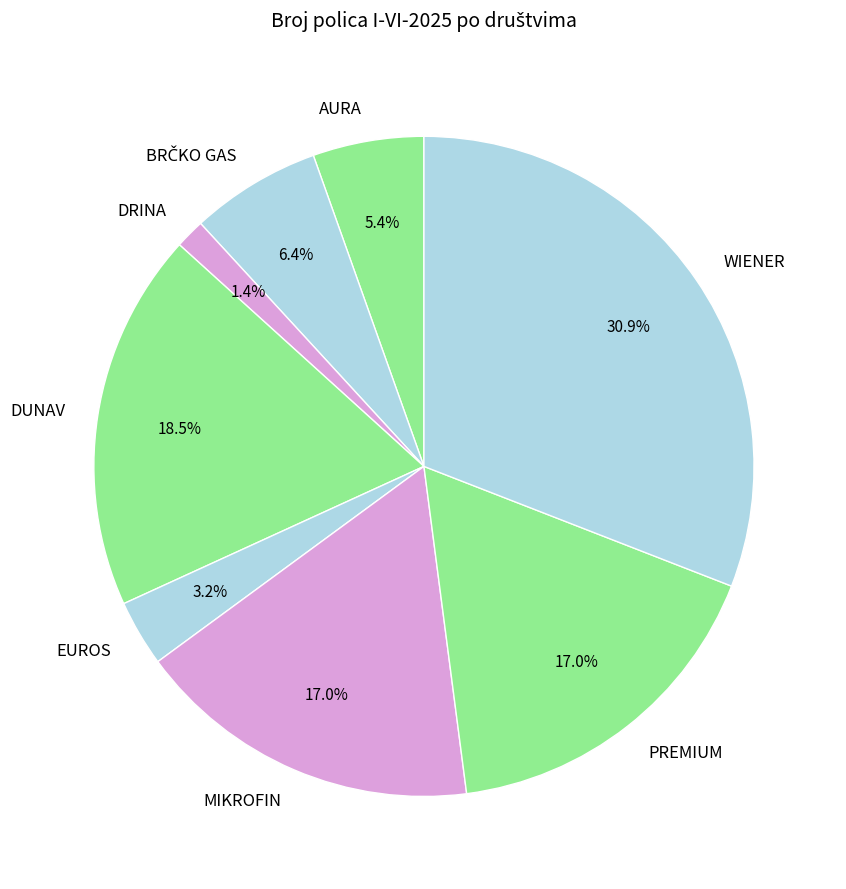

Approximately how many times larger is the value at WIENER compared to DUNAV?

1.7